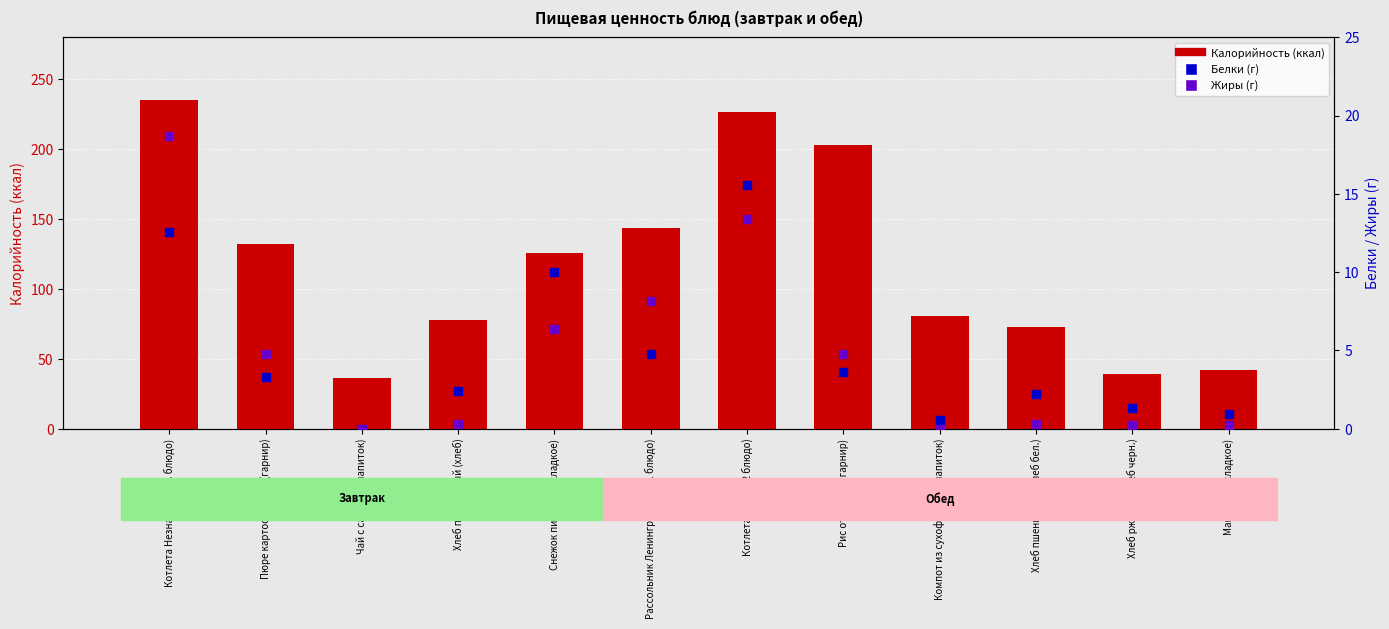

Which series reaches the minimum Y coordinate?

Белки (г)